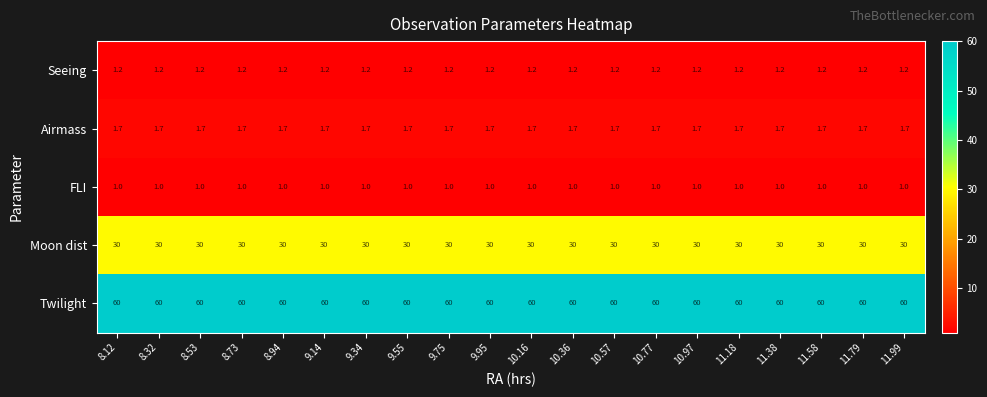

True or false: FLI has a value of 1.0 at 11.38.

True